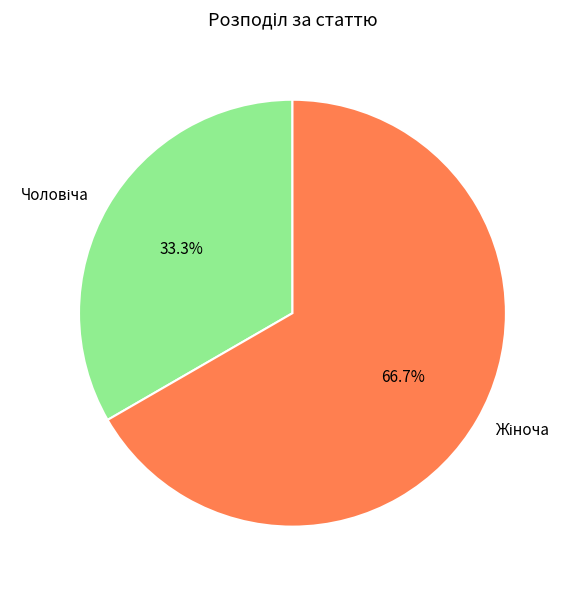

Is there any slice that represents more than half of the pie?

Yes